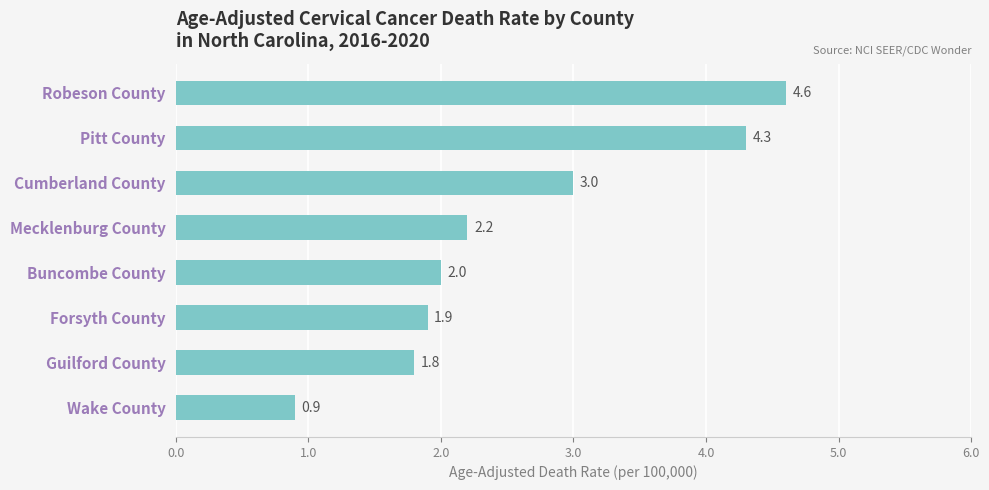

Between Cumberland County and Wake County, which is larger?

Cumberland County